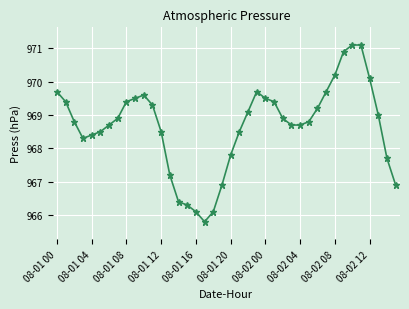

What is the value of the 38th point from the left?

969.0